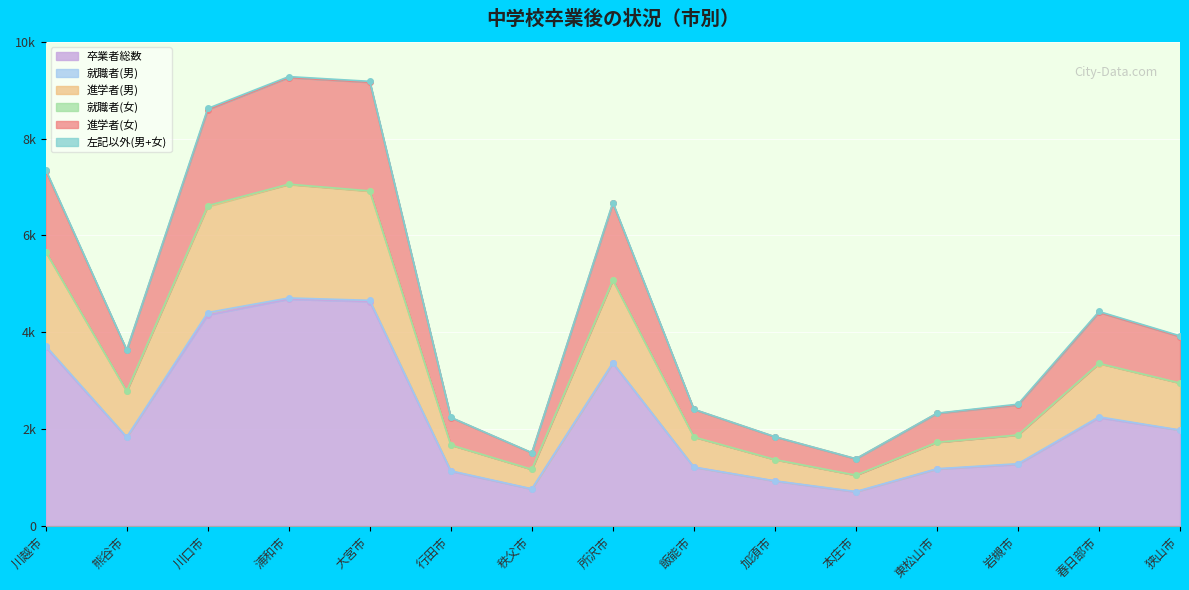

At which label does 卒業者総数 first exceed 1825?

川越市